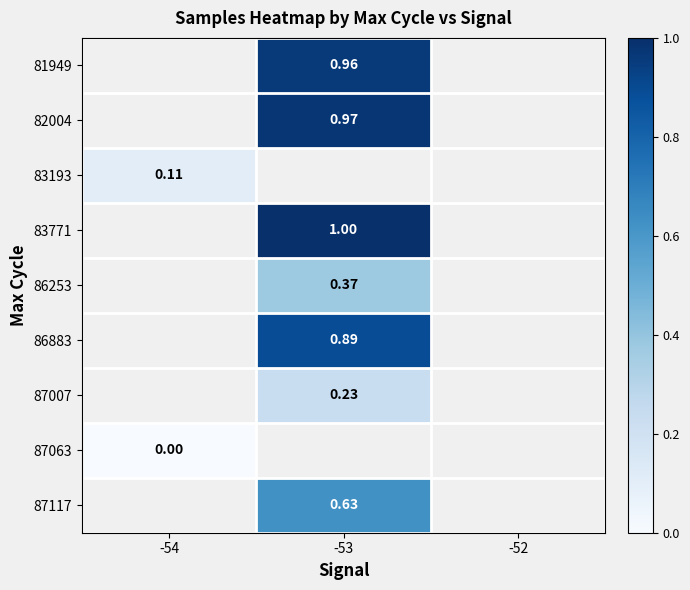

Where does the 87117 series first go above 0?

-53